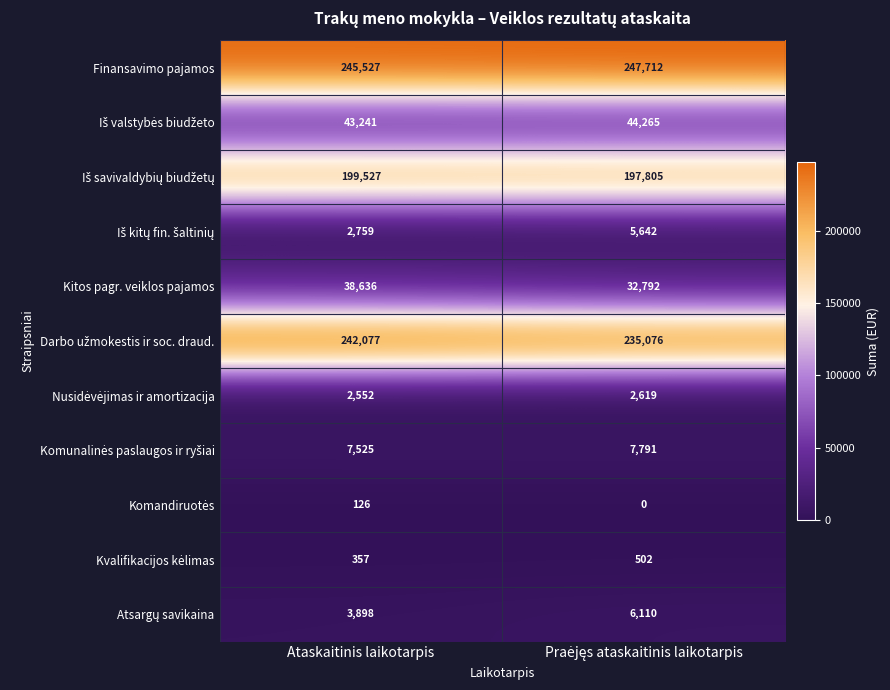

Which series has the largest total across all categories?

Finansavimo pajamos